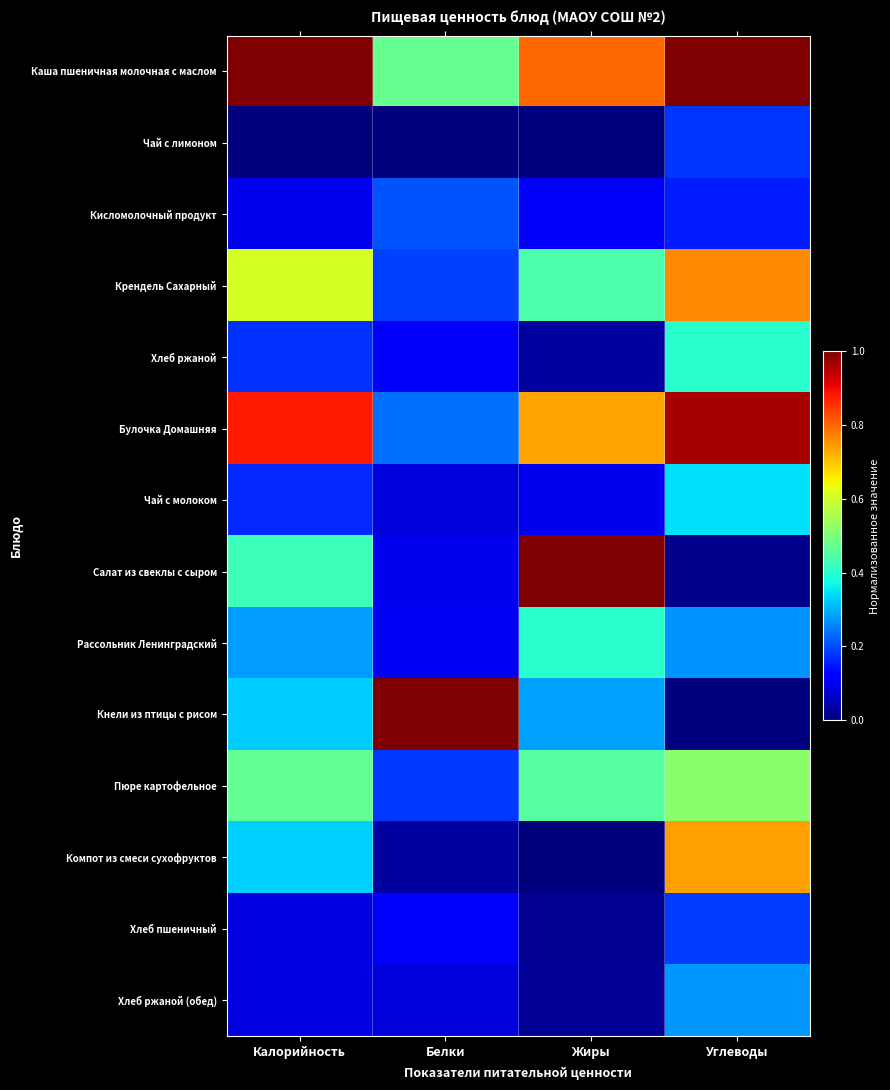

At which category does the chart reach its peak across all series?

Калорийность